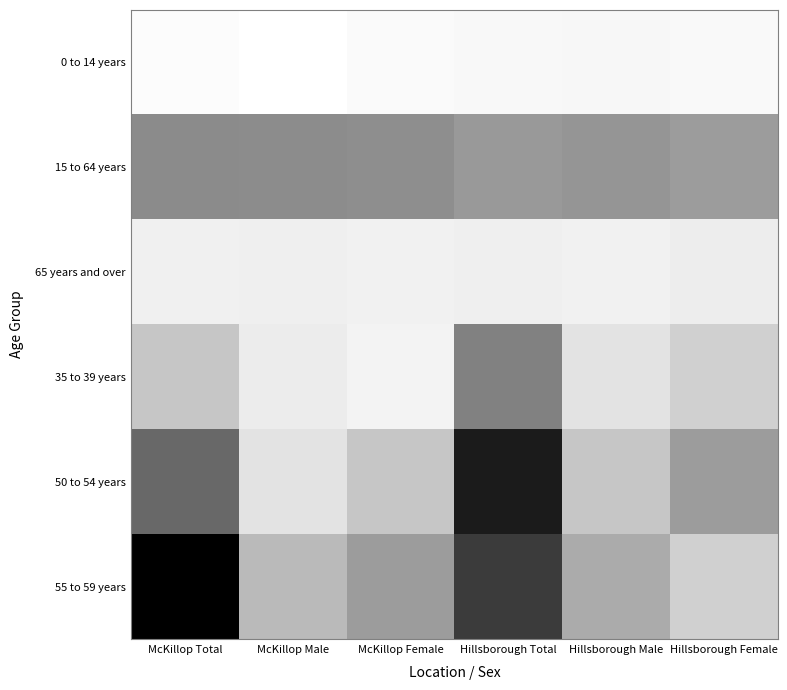

At which category does the chart reach its minimum across all series?

McKillop Male